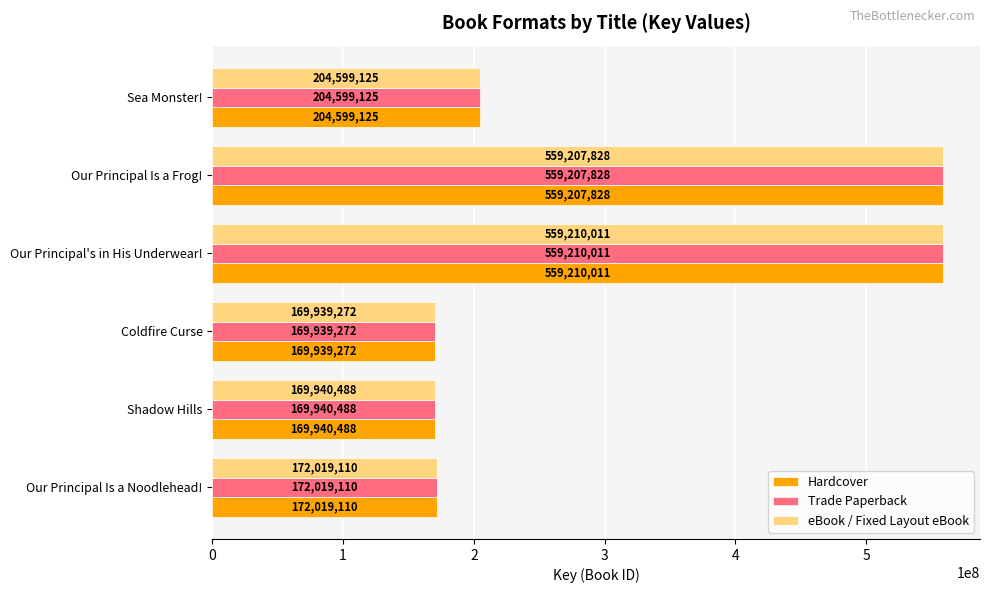

The Hardcover series shows 309979248 at Our Principal's in His Underwear!. True or false?

False